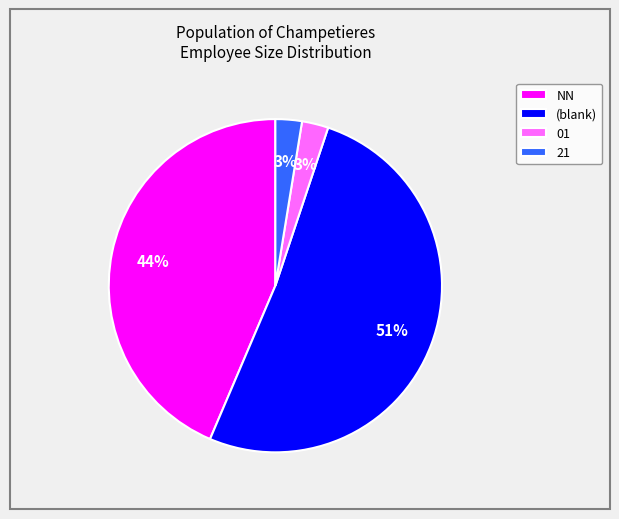

Which category has the biggest portion of the pie?

(blank)